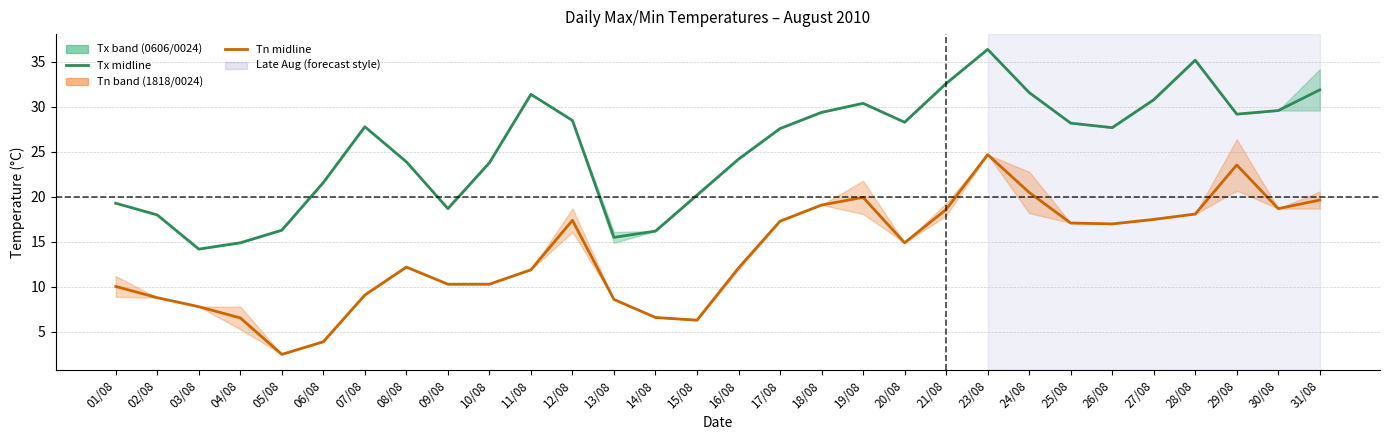

What is the value of the Tn_1818 point at the 25th from the left?

27.7